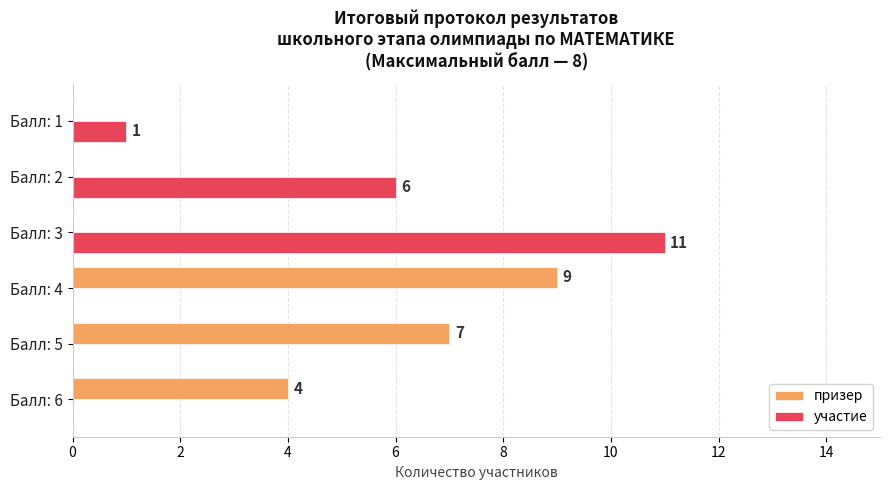

What is the sum of the участие values at Балл: 2 and Балл: 3?

17